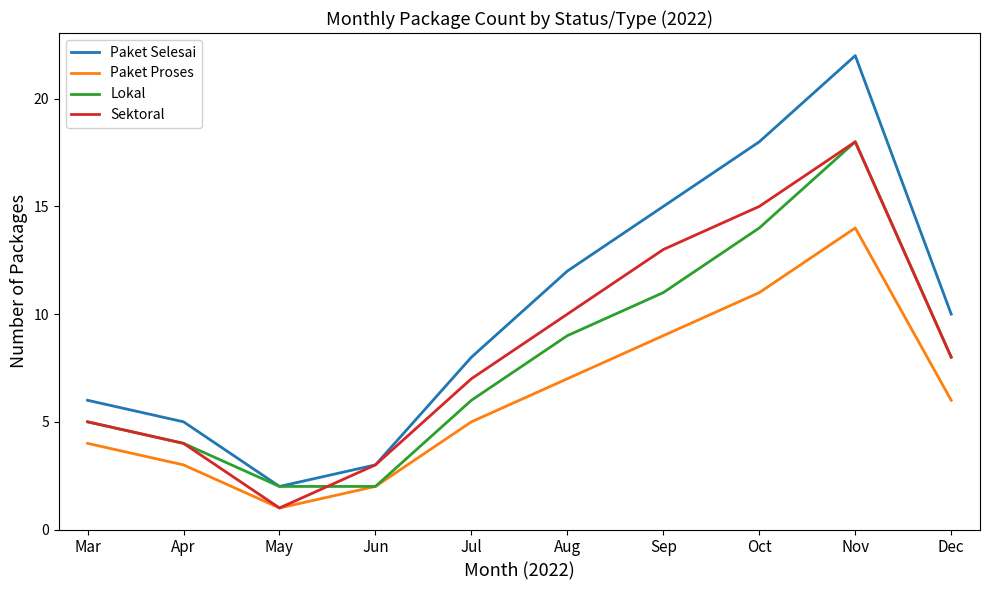

What is the highest value of the Lokal series?

18